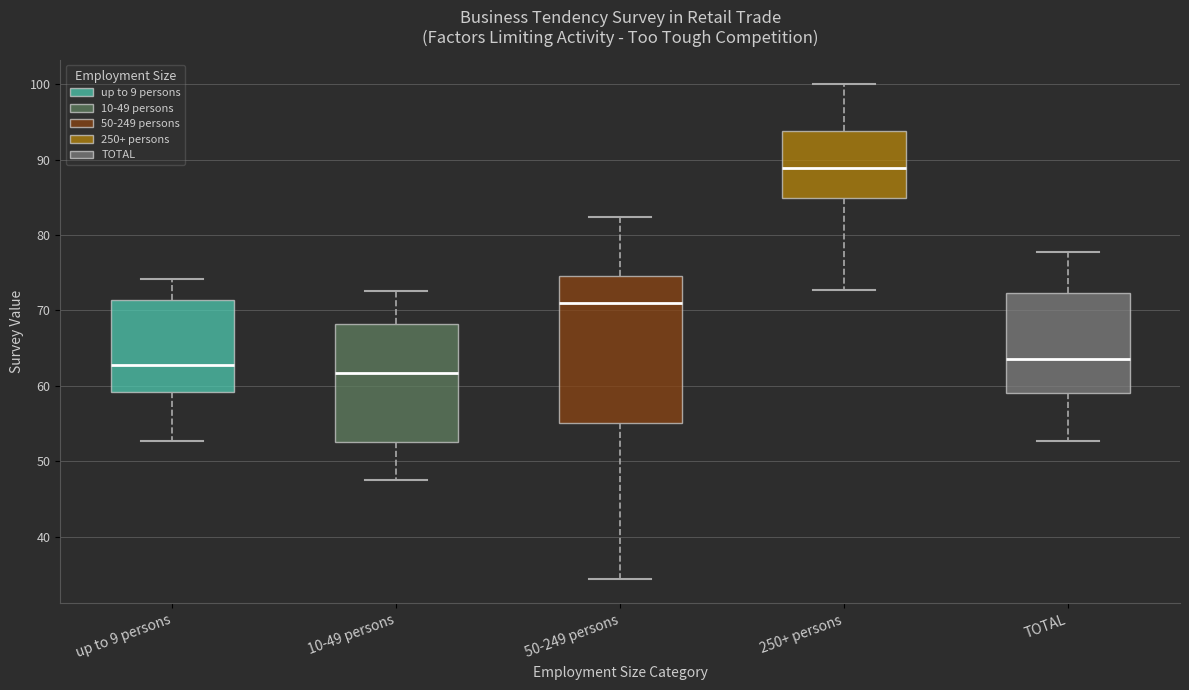

Which box's median line is the highest?

250+ persons